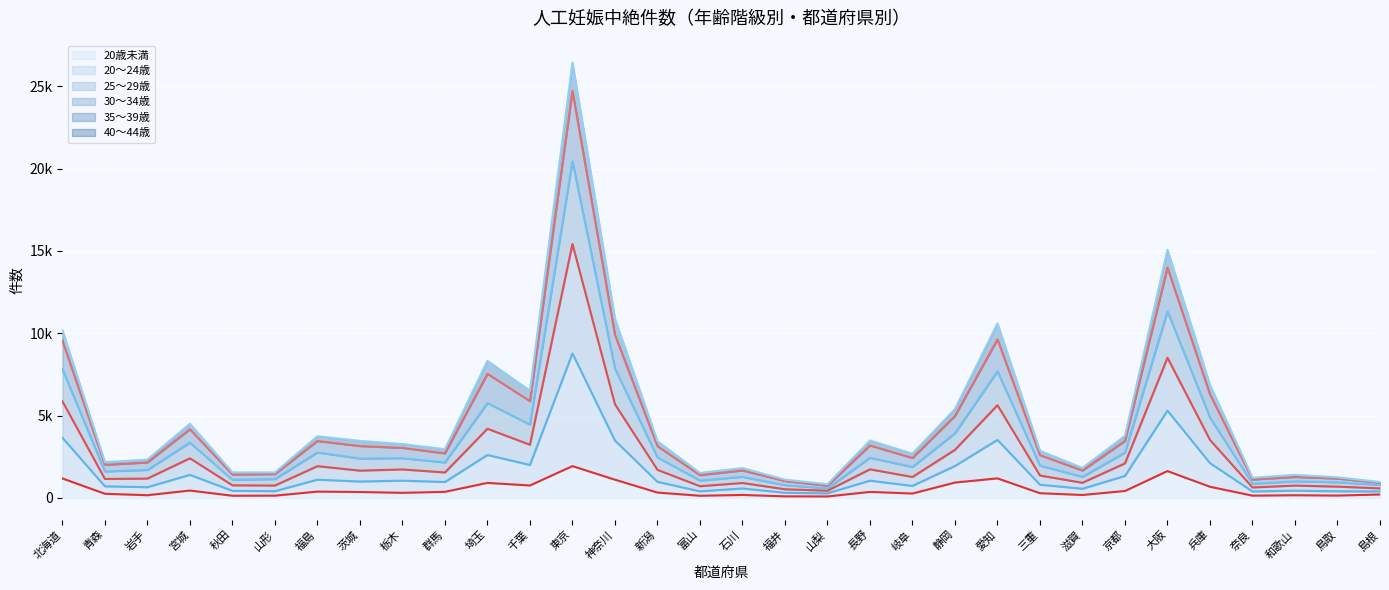

How many data points does each series have?

32